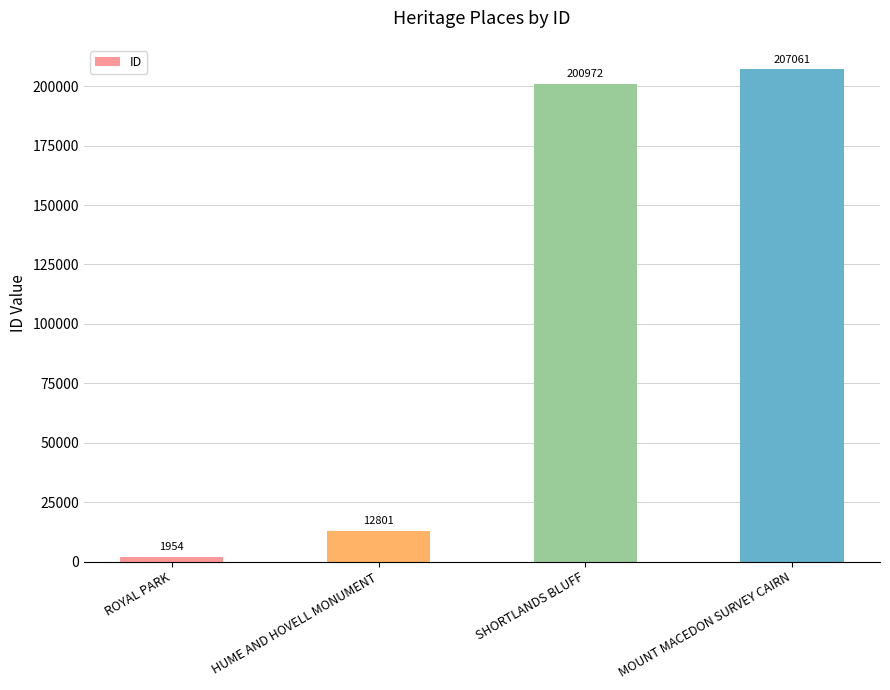

Where is the data nearest to the value 104507?

HUME AND HOVELL MONUMENT